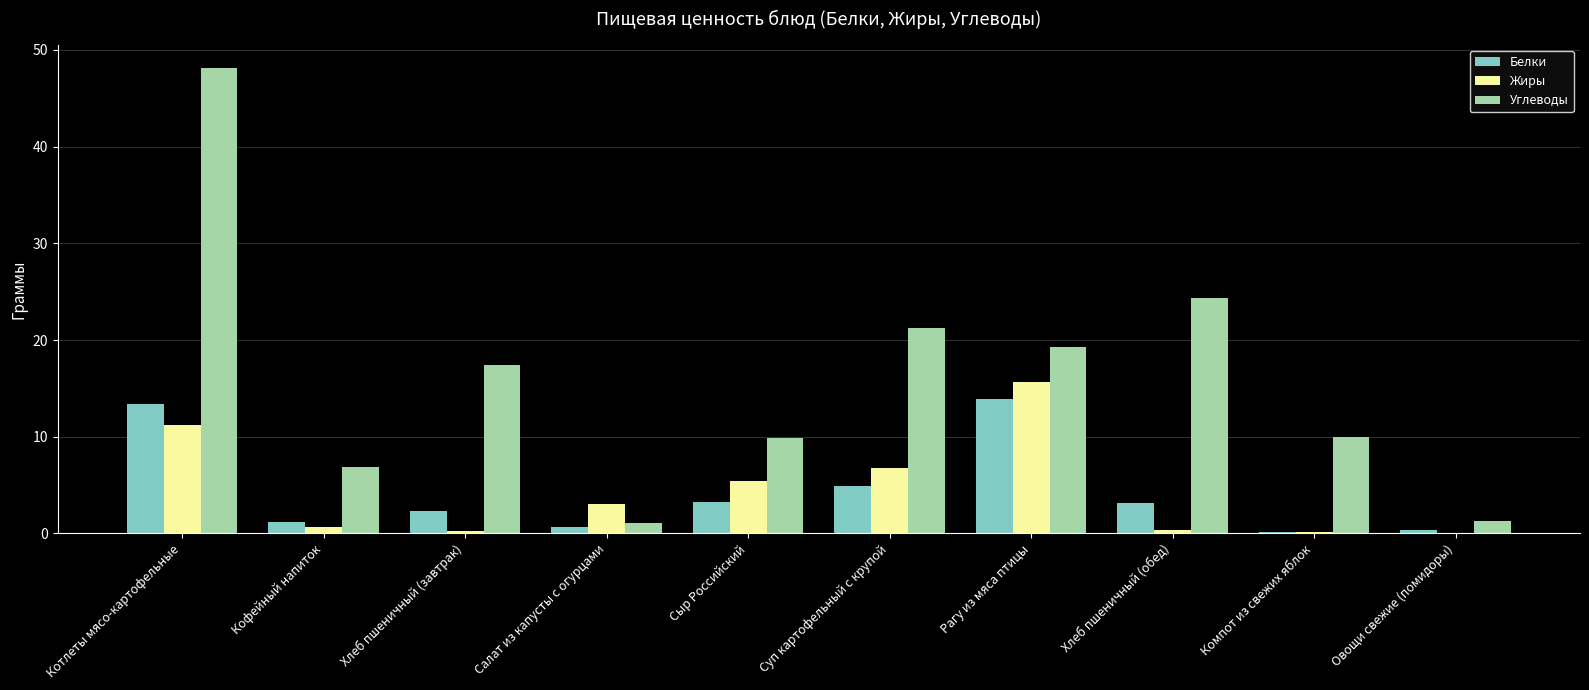

At which category does the chart reach its peak across all series?

Котлеты мясо-картофельные